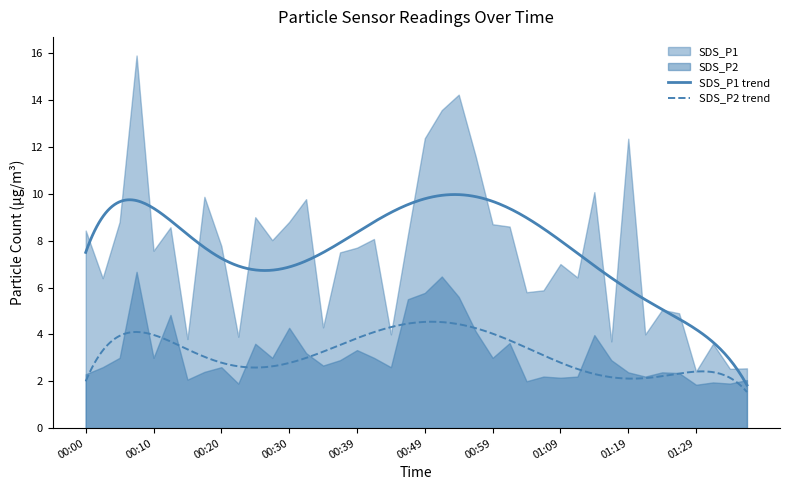

At which category is the sum across all series the highest?

00:08